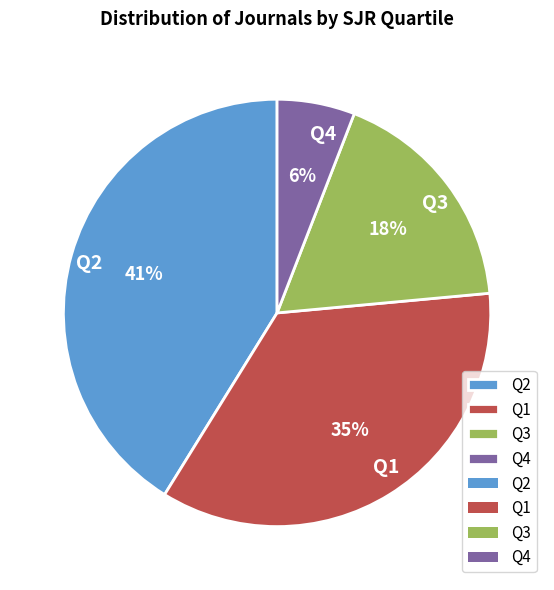

What is the largest slice in the pie chart?

Q2